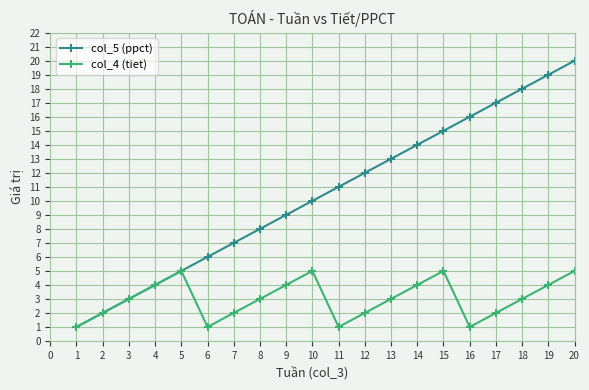

What value does the col_5 (ppct) series have at 7?

7